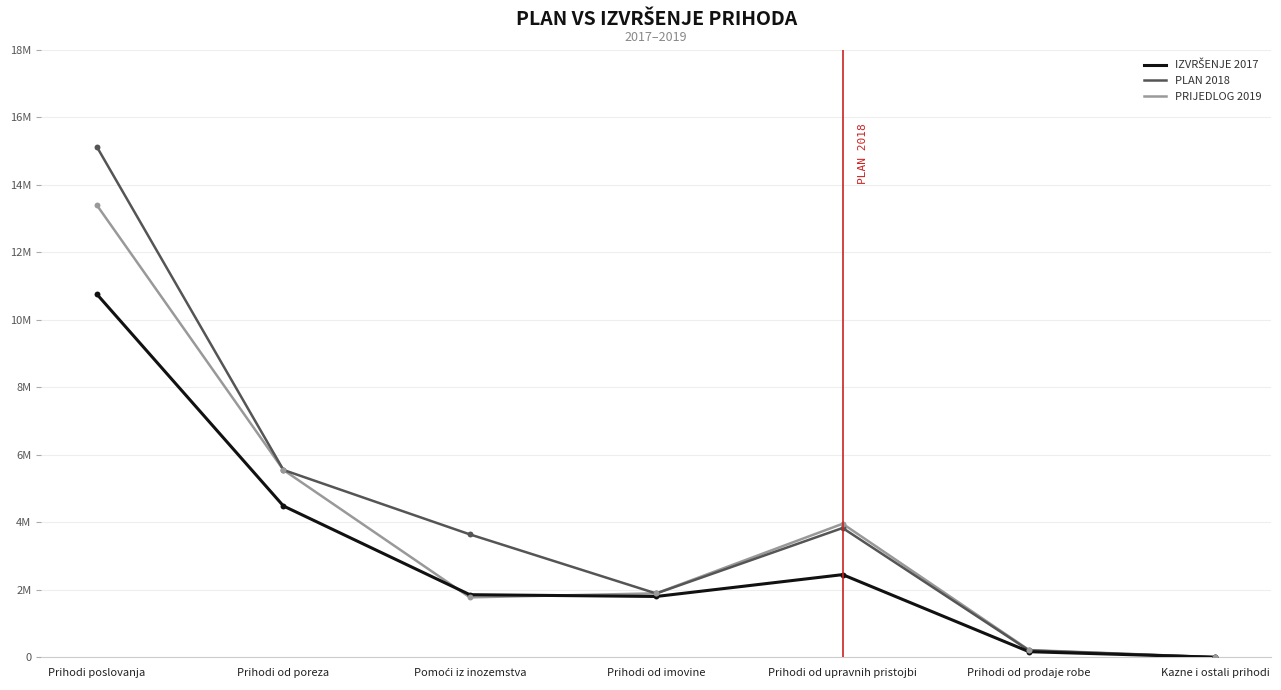

Does the chart have visible grid lines?

Yes